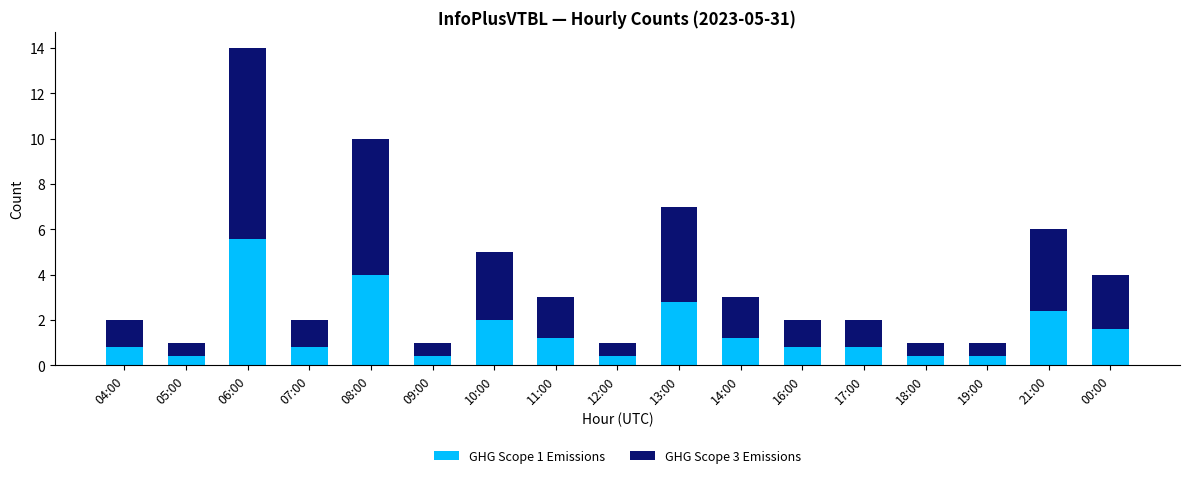

What is the total value across all series at 00:00?

4.0